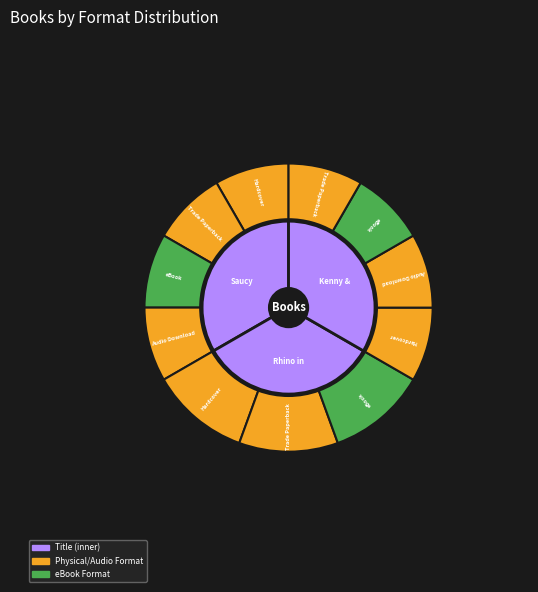

To the nearest percent, what is the average slice percentage?

33%